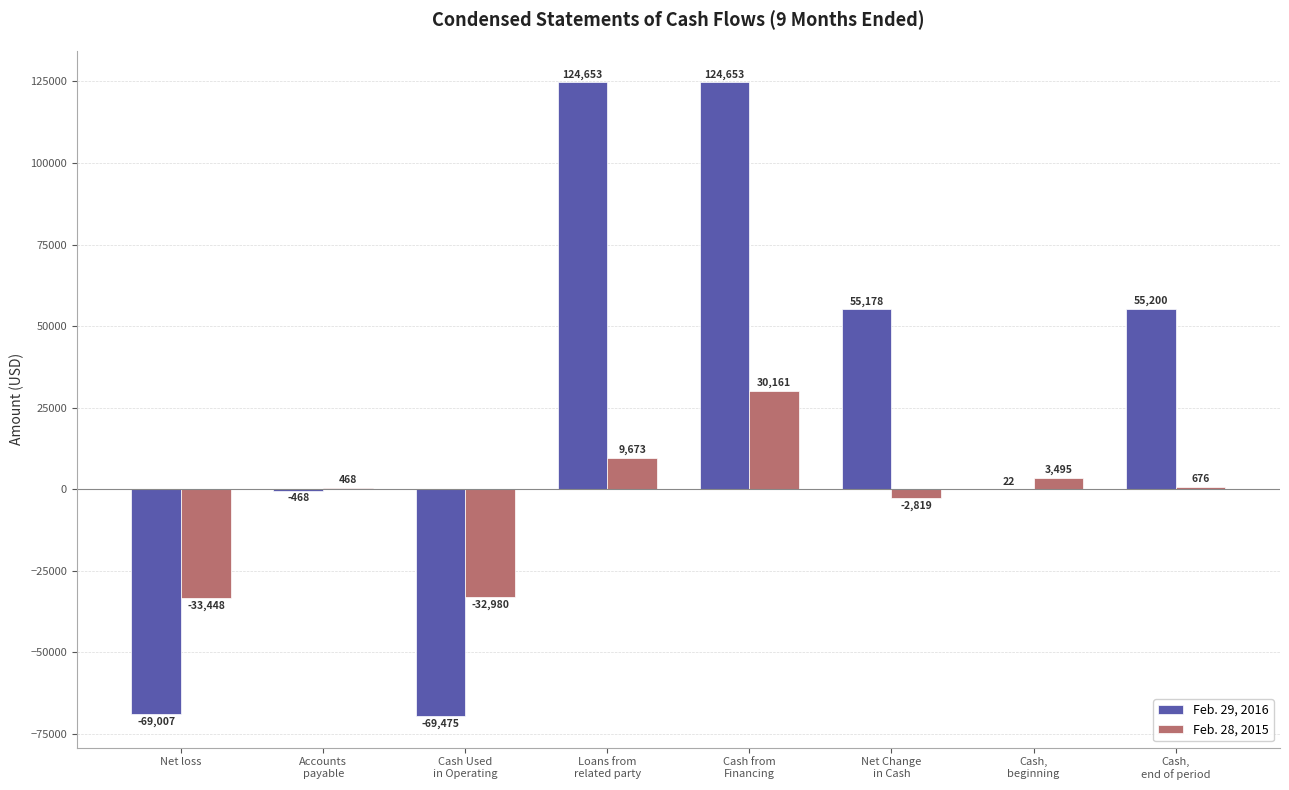

Which series changed the most between Cash from
Financing and Net Change
in Cash?

Feb. 29, 2016